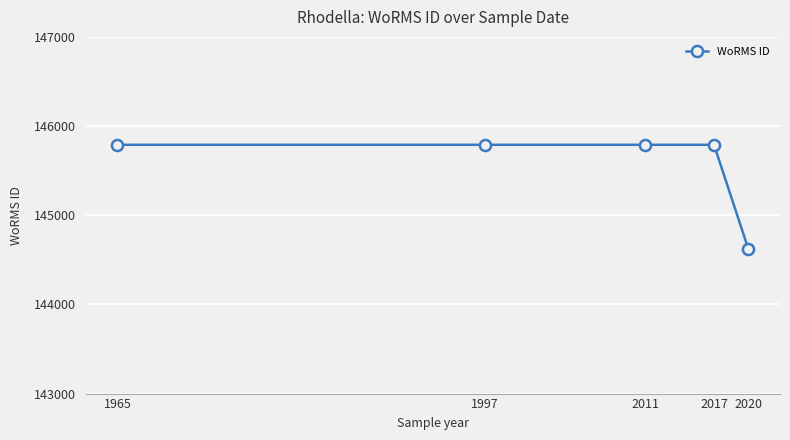

What is the greatest value displayed?

145790.0